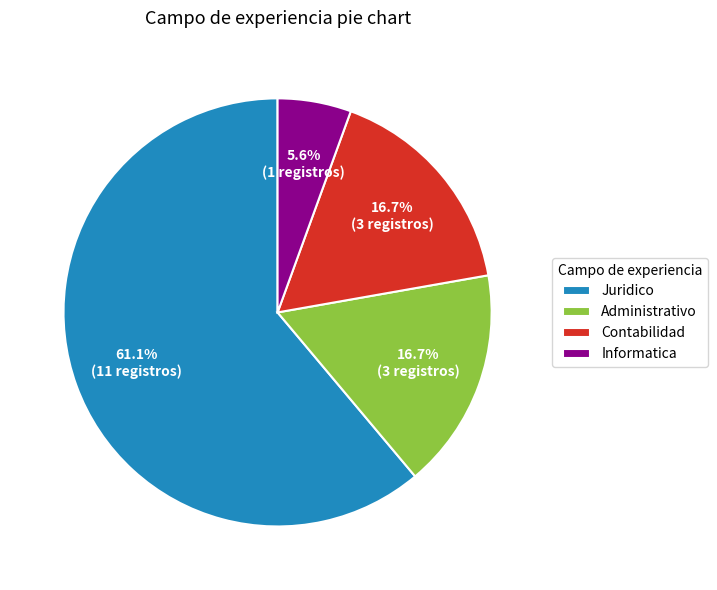

What is the smallest slice in the pie chart?

Informatica